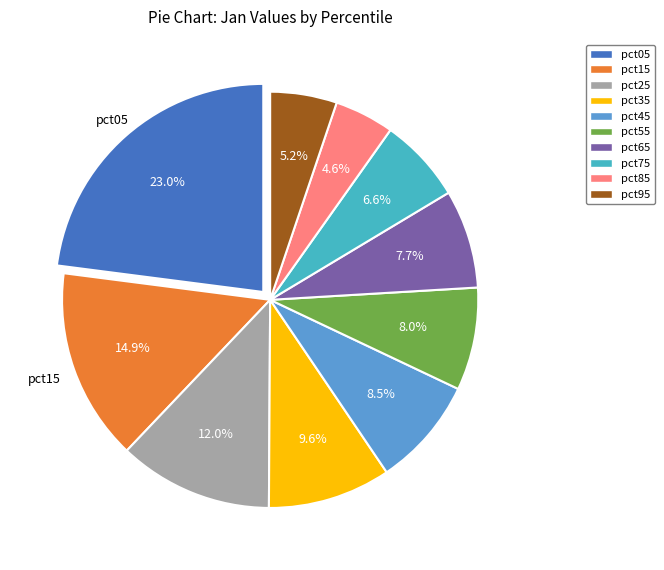

To the nearest percent, what portion does pct65 represent?

8%